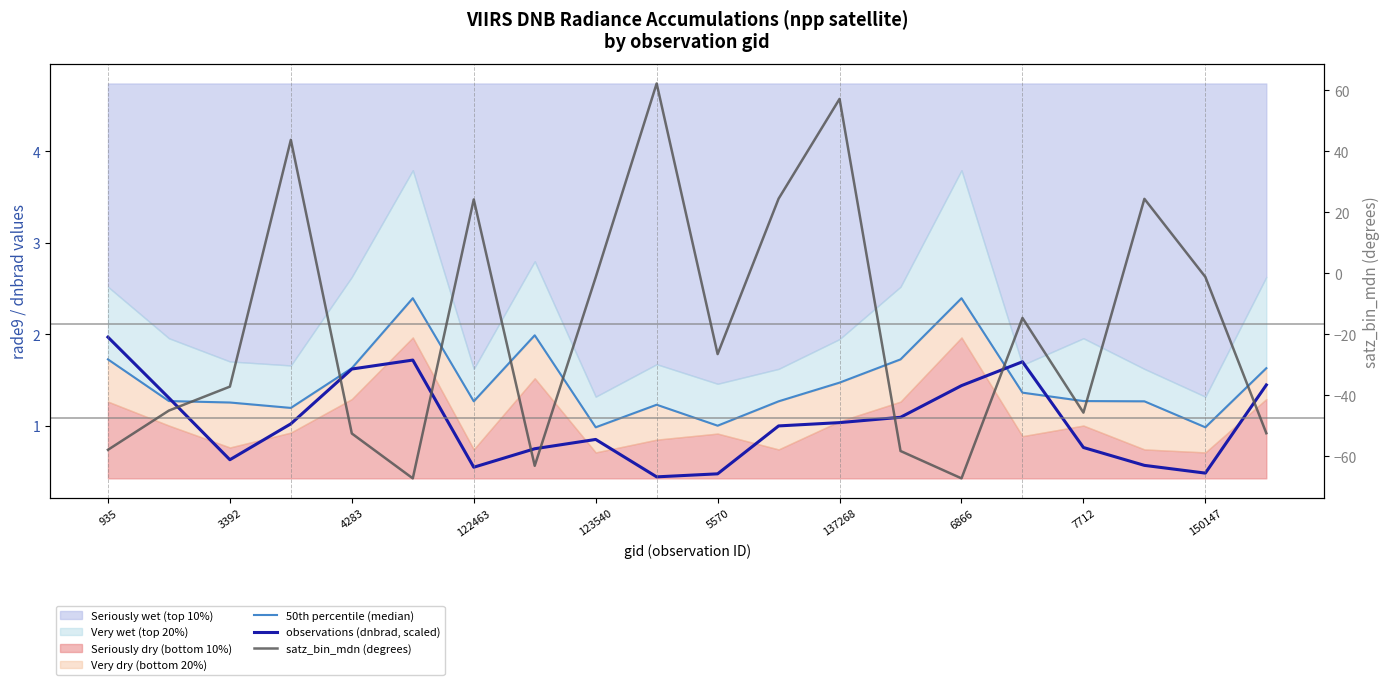

At which label is observations (dnbrad, scaled) closest to 1?

11